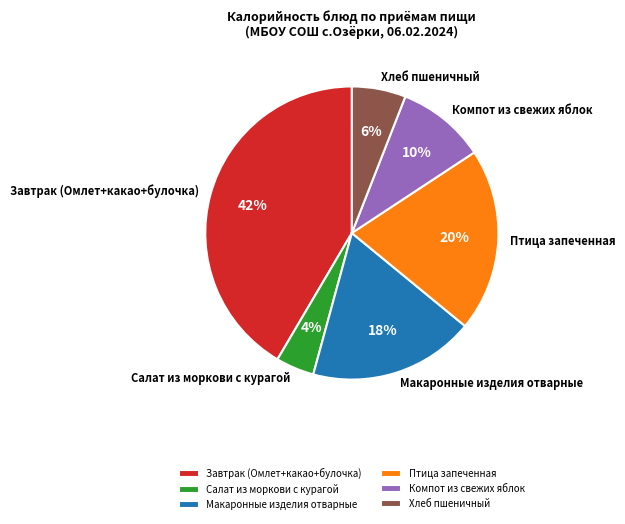

What is the smallest slice in the pie chart?

Салат из моркови с курагой